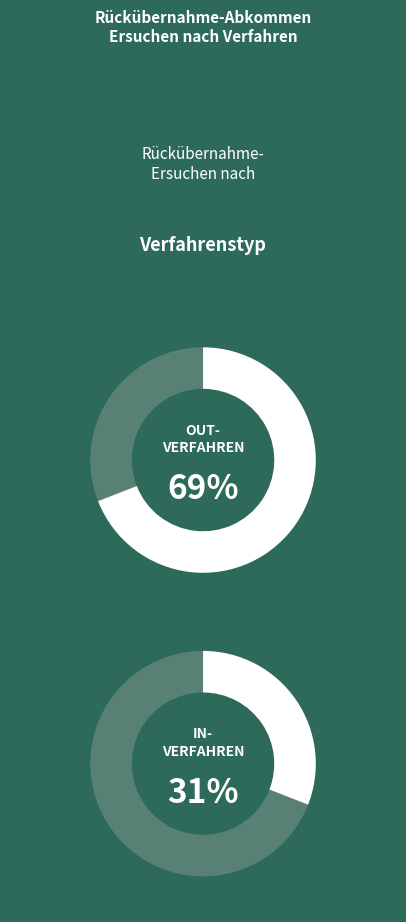

Combined, do Out-Verfahren and In-Verfahren account for over 50%?

Yes